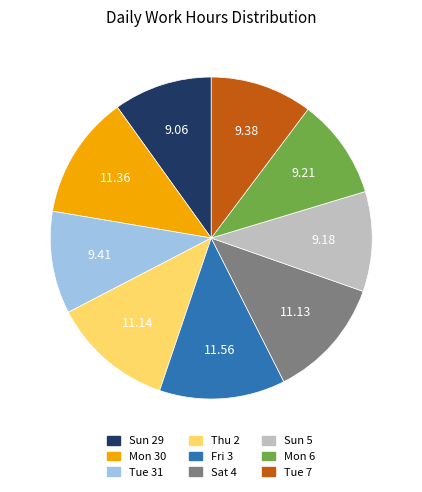

Approximately how many times larger is the value at Mon 6 compared to Thu 2?

0.8